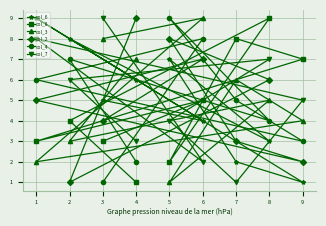

How many lines are shown in the chart?

6